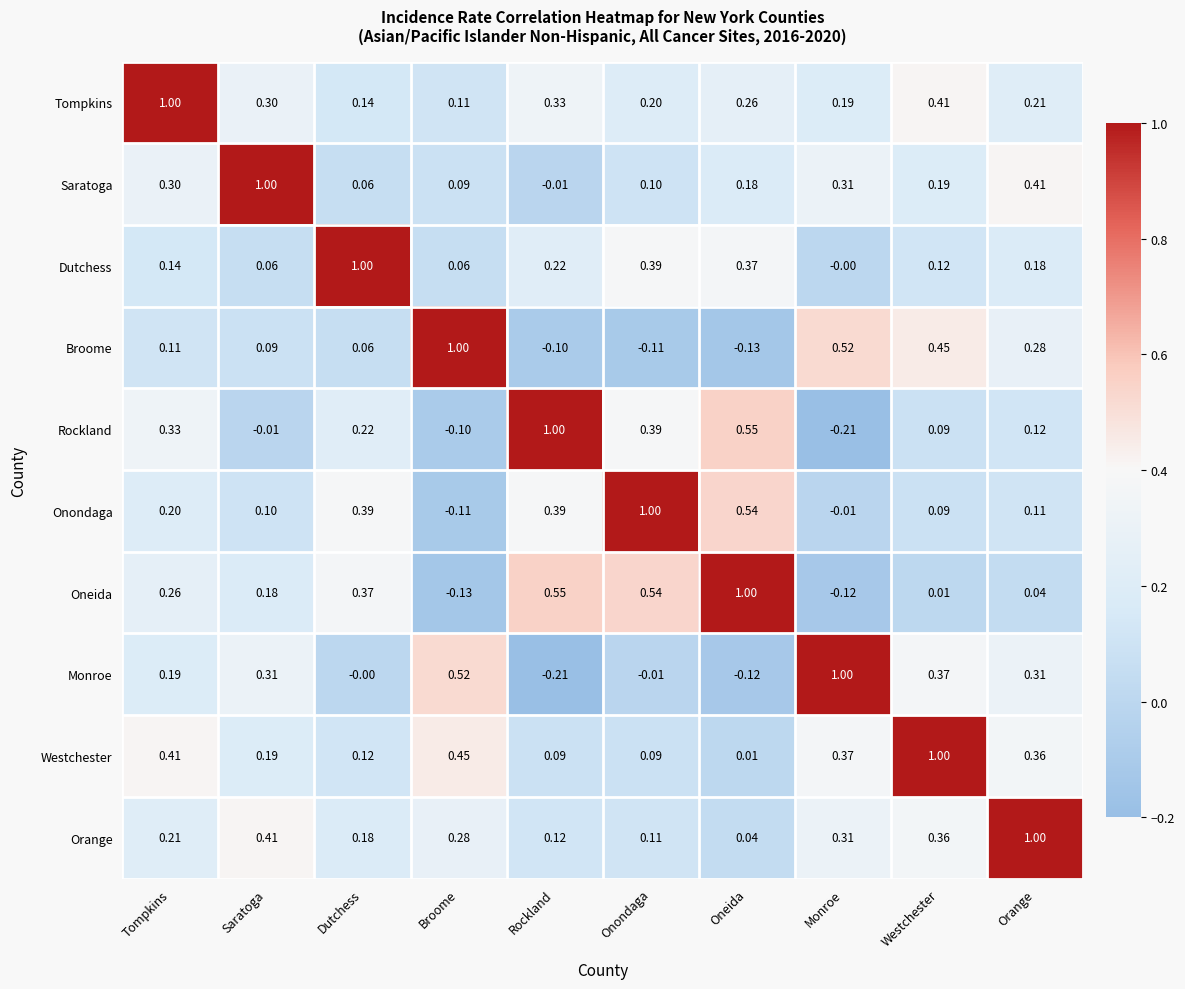

At which category is the sum across all series the highest?

Tompkins